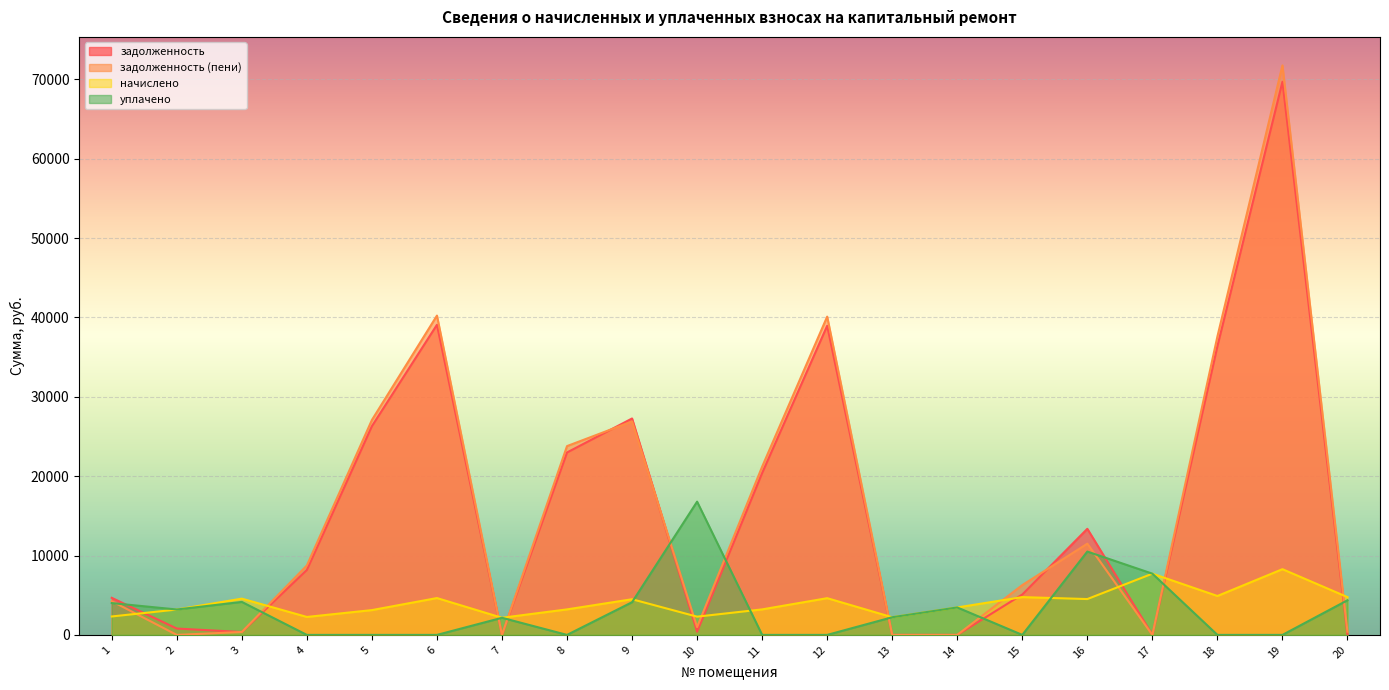

Rank the series by their maximum value, from lowest to highest.

начислено, уплачено, задолженность, задолженность (пени)